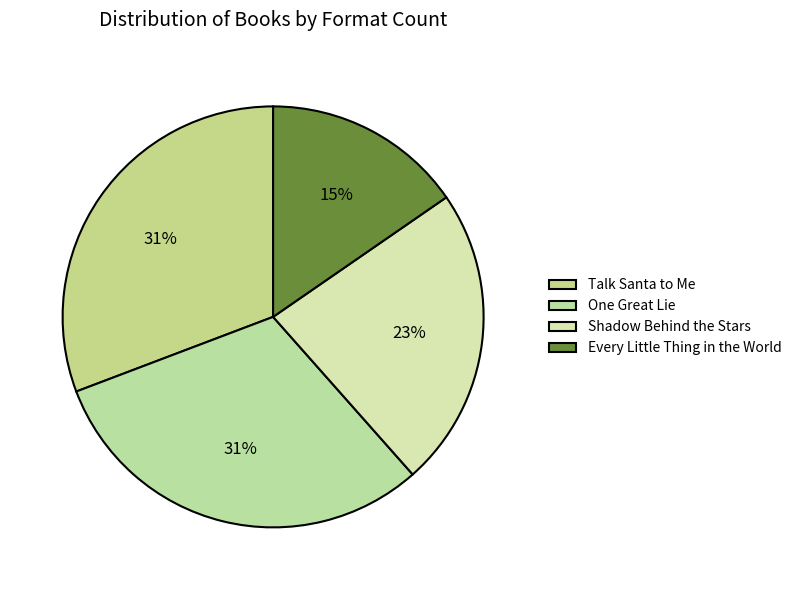

True or false: Shadow Behind the Stars accounts for 37% of the total.

False